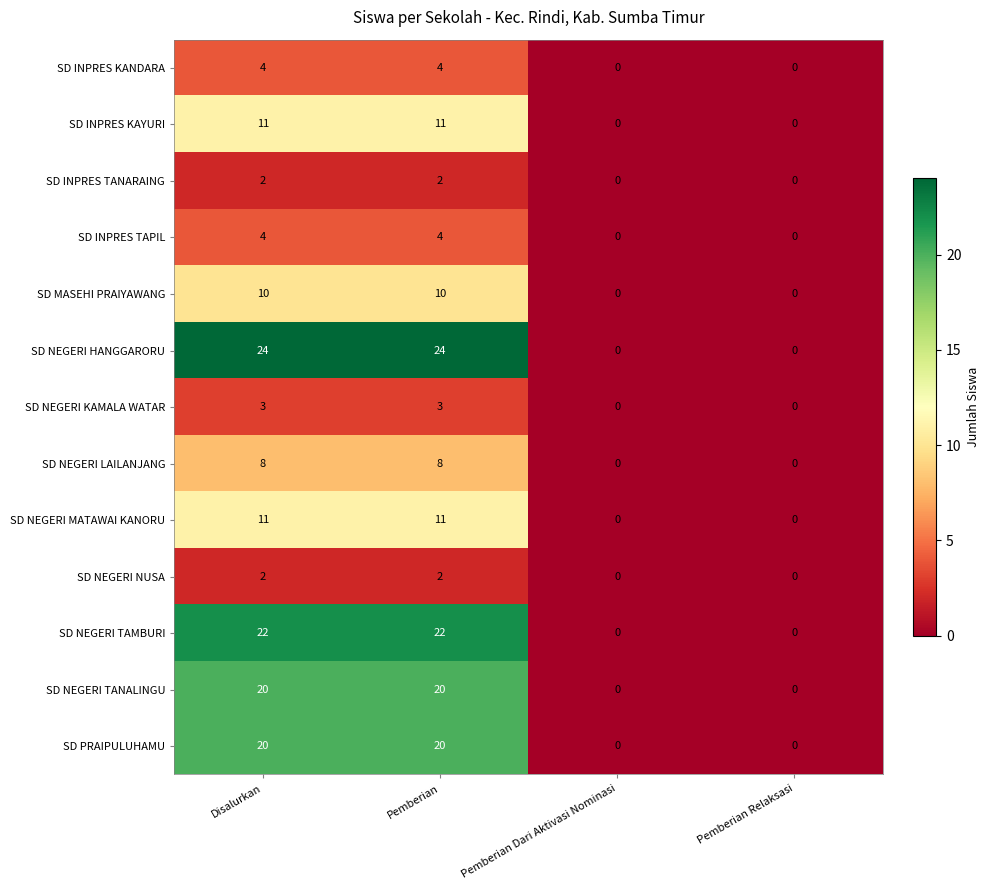

The value of SD MASEHI PRAIYAWANG at Pemberian Relaksasi is -3. True or false?

False